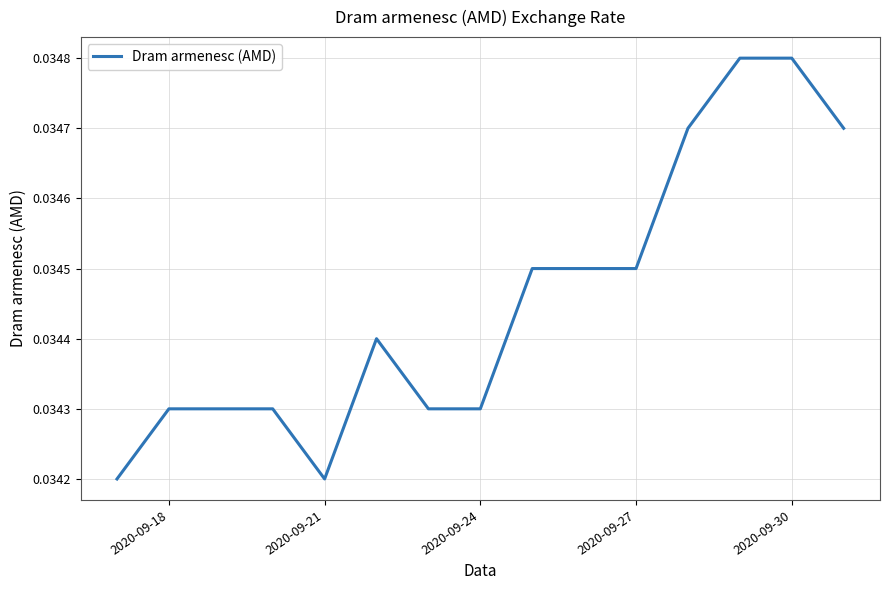

How many lines are shown in the chart?

1